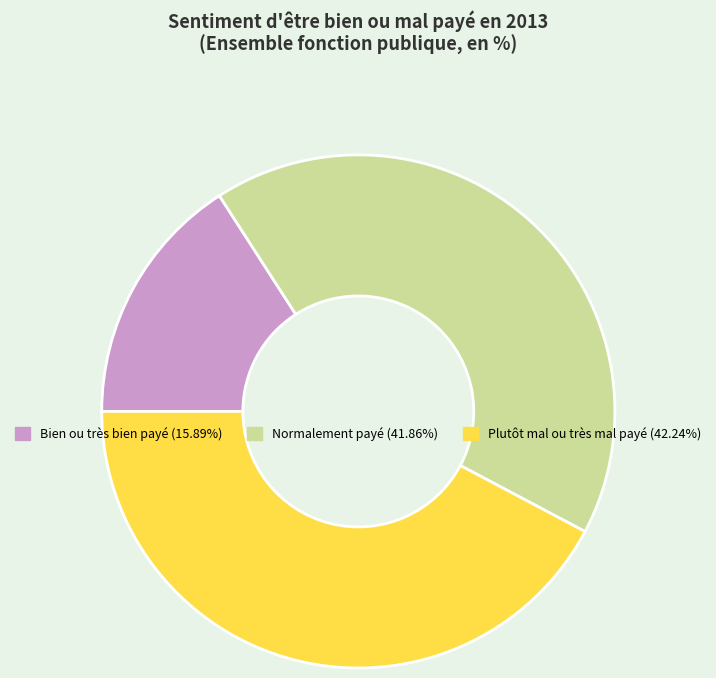

Is there any slice that represents more than half of the pie?

No